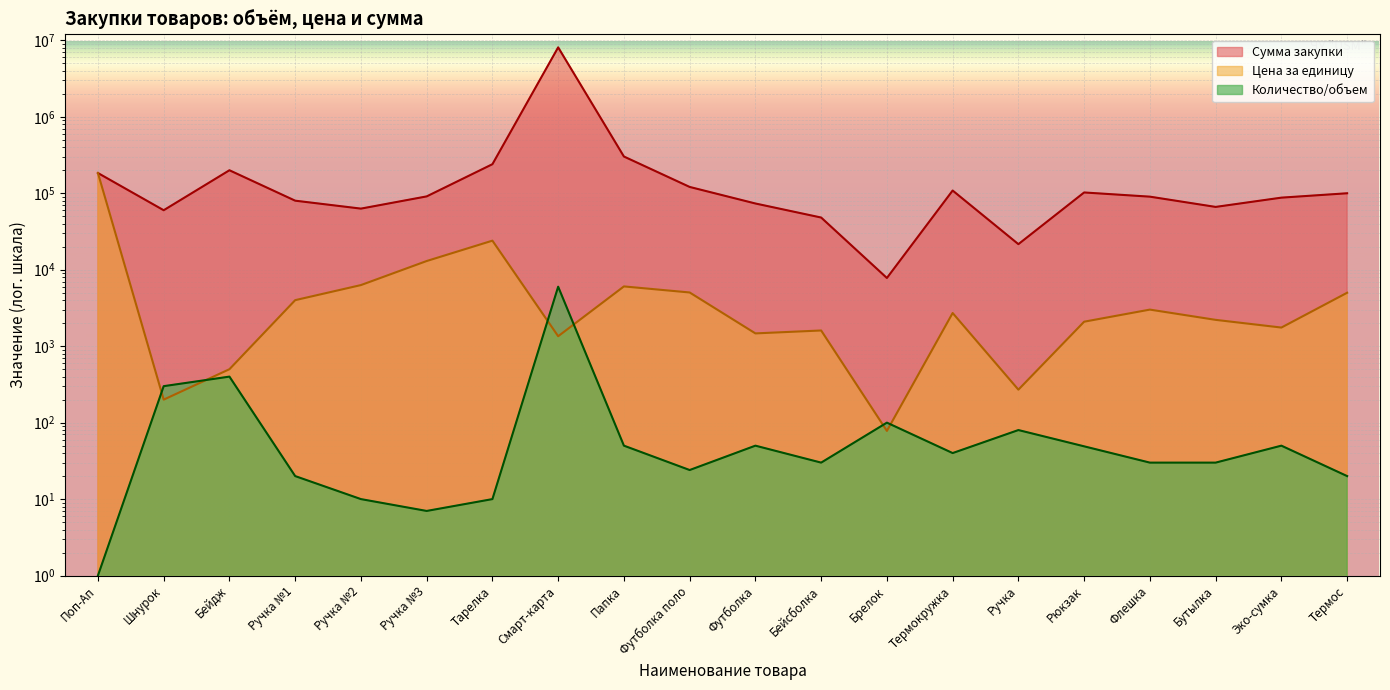

How many data points does each series have?

20